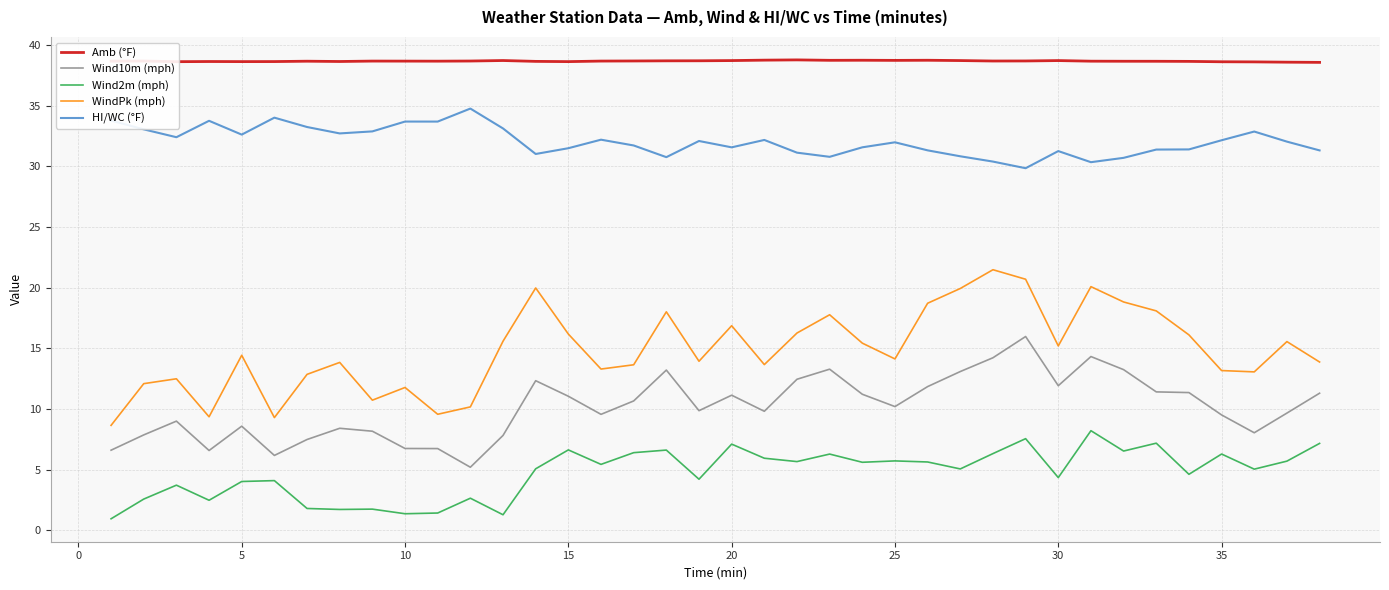

How many categories are shown in the chart?

38